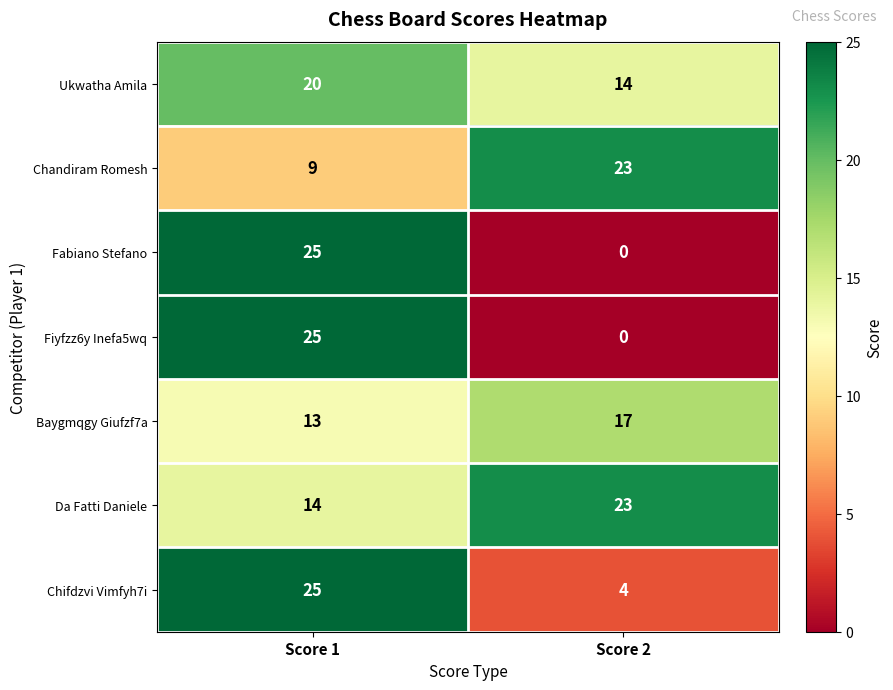

Which category has the lowest value across all series?

Score 2